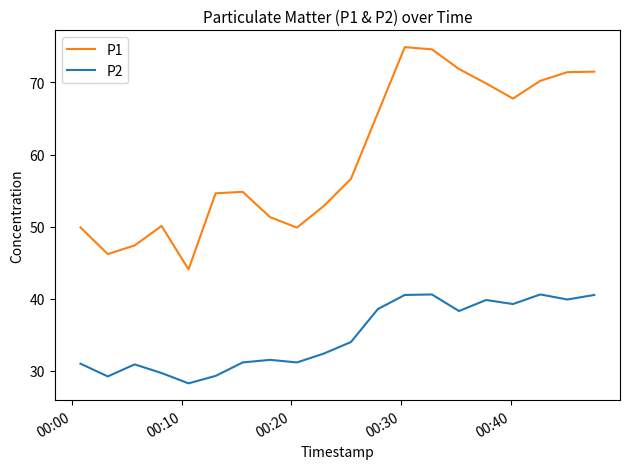

What is the maximum value for P2?

40.6